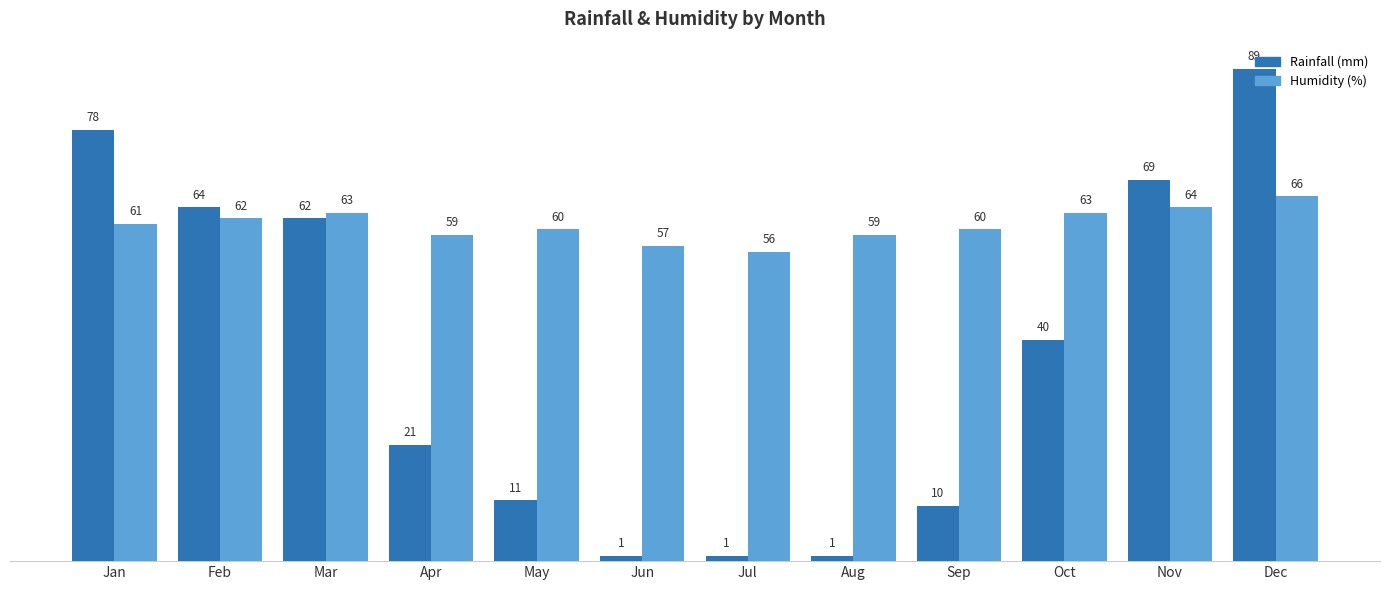

How many distinct data groups are displayed?

2